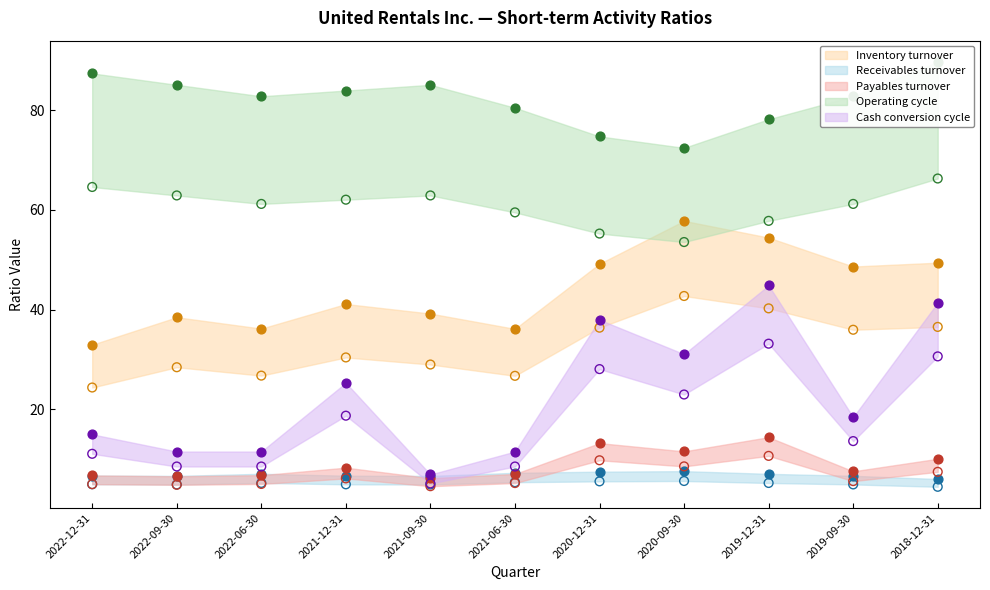

Which series has the largest total across all categories?

Operating cycle